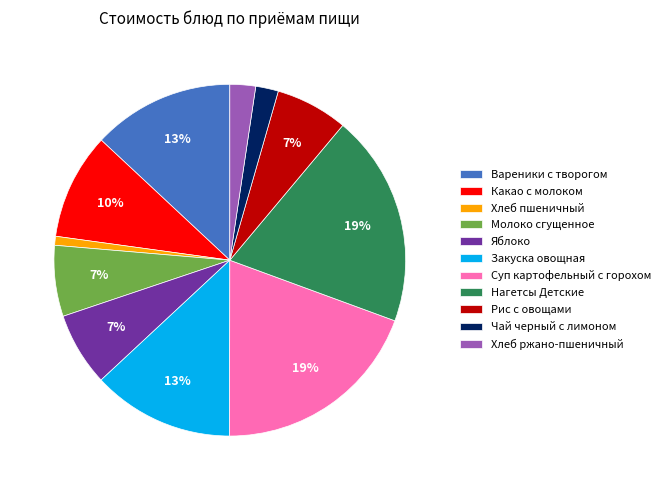

To the nearest percent, what is the average slice percentage?

9%